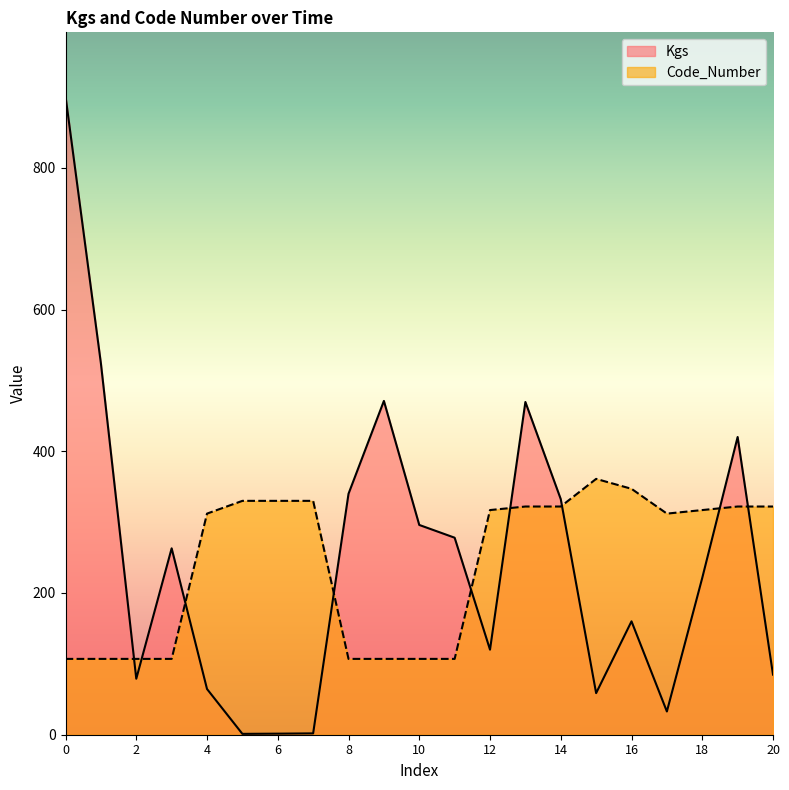

At which label does Kgs reach its peak?

0